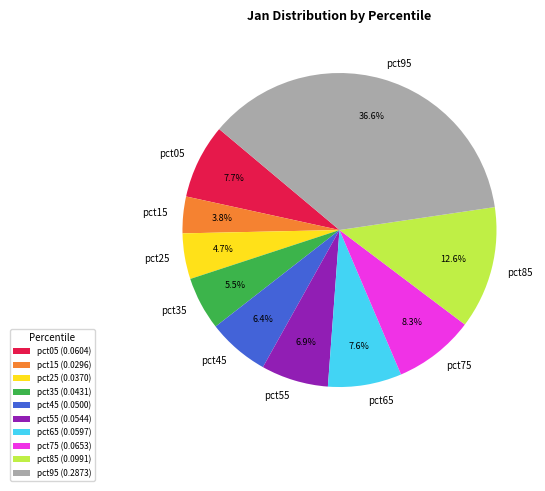

Combined, do pct15 and pct75 account for over 50%?

No